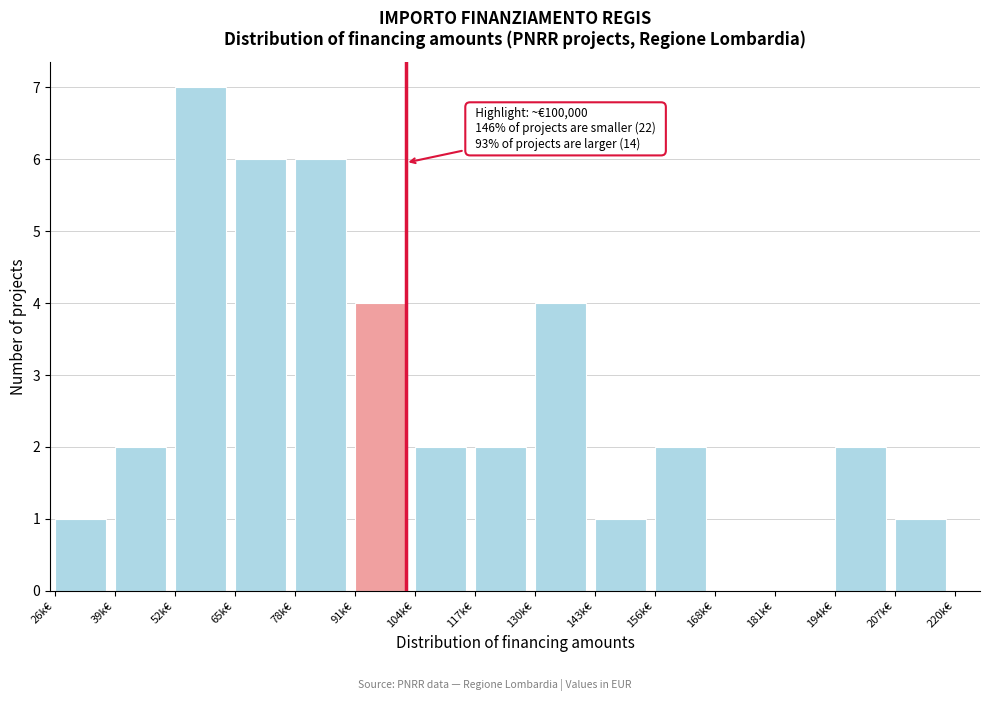

Reading right to left, list all the values displayed in this chart.

207k€=1	194k€=2	181k€=0	168k€=0	156k€=2	143k€=1	130k€=4	117k€=2	104k€=2	91k€=4	78k€=6	65k€=6	52k€=7	39k€=2	26k€=1